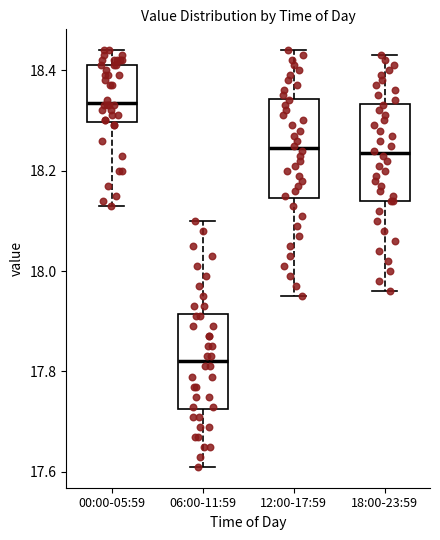

Reading left to right, read every box against the y-axis: the position of its median line, the range the box covers, and the ends of its whiskers. The values are not printed on the chart, so give them approximately, as read against the axis.

00:00-05:59: median 18.34, box 18.30 to 18.42, whiskers 18.14 to 18.44
06:00-11:59: median 17.82, box 17.72 to 17.92, whiskers 17.62 to 18.10
12:00-17:59: median 18.24, box 18.14 to 18.34, whiskers 17.96 to 18.44
18:00-23:59: median 18.24, box 18.14 to 18.34, whiskers 17.96 to 18.44